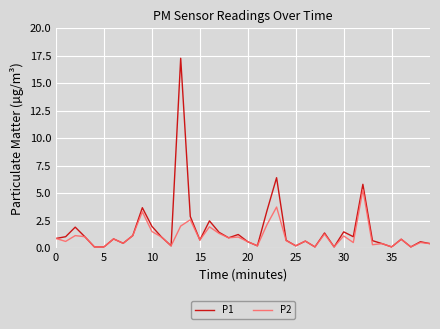

What is the difference between the second highest and minimum values in the P1 series?

6.3